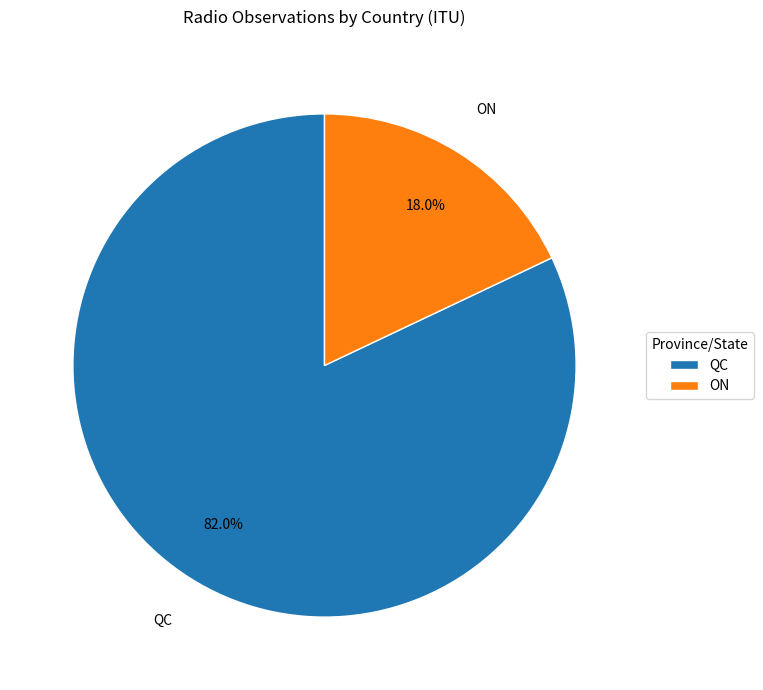

Does any single category account for the majority?

Yes